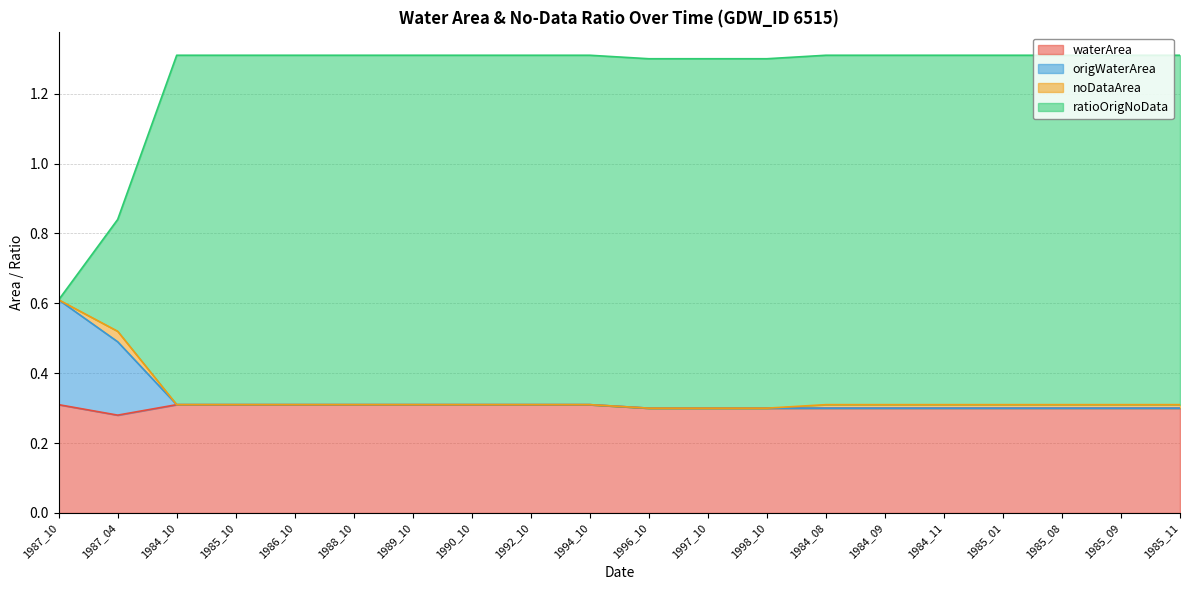

What is the label of the 20th point from the right?

1987_10